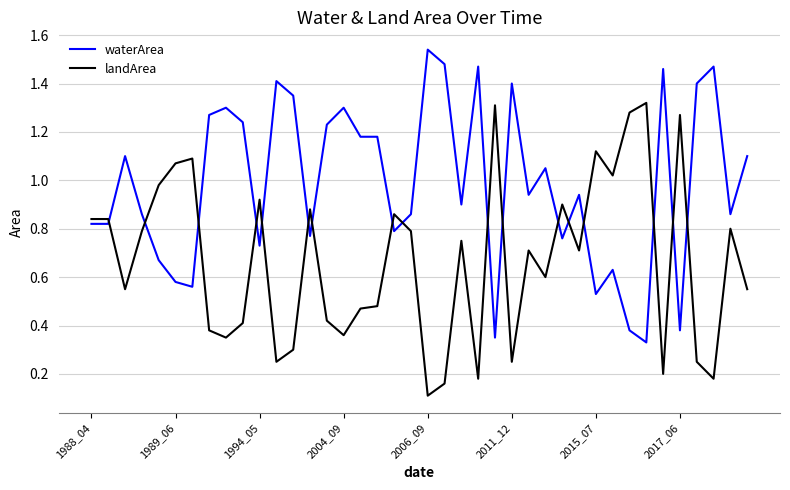

Is this an area chart (filled region under the line)?

No